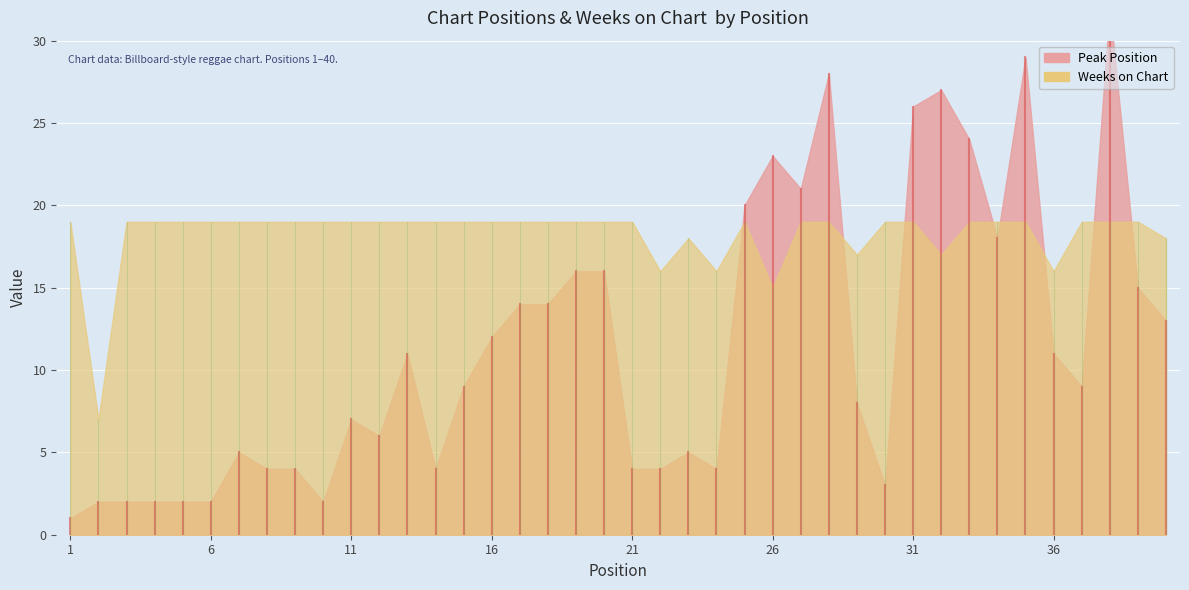

What is the minimum value for Peak Position?

1